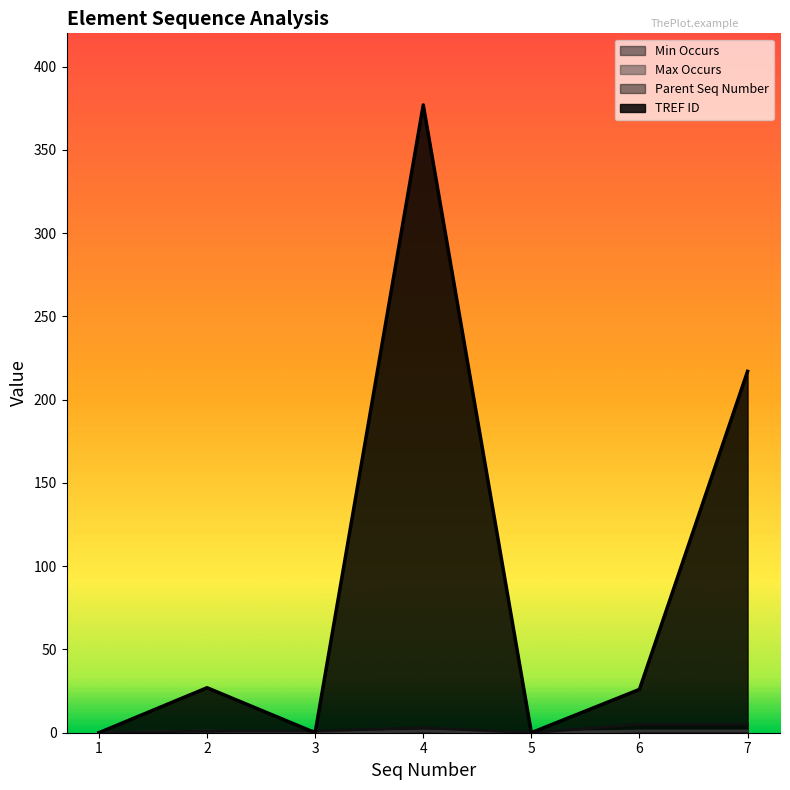

True or false: TREF ID and Min Occurs cross at least once.

False